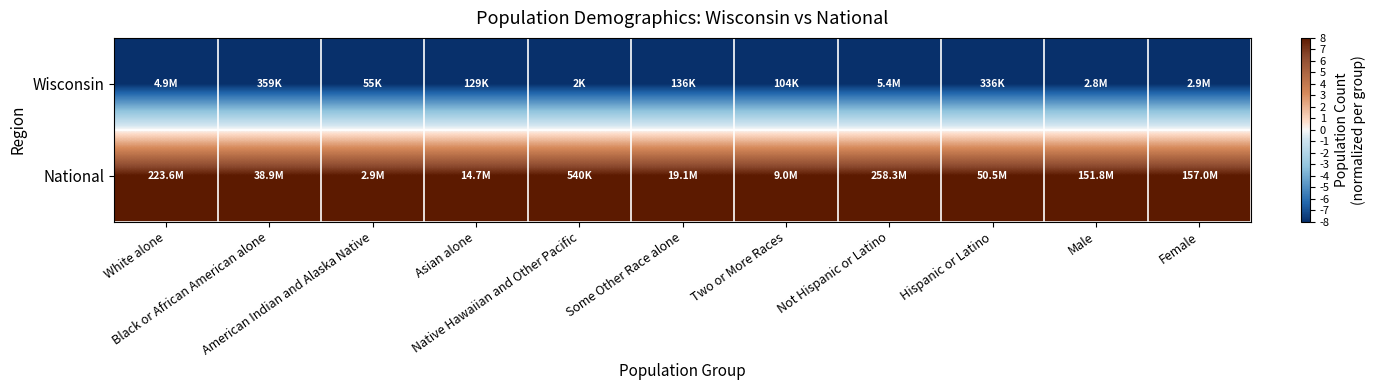

Which has a higher value, Hispanic or Latino or Native Hawaiian and Other Pacific?

Hispanic or Latino